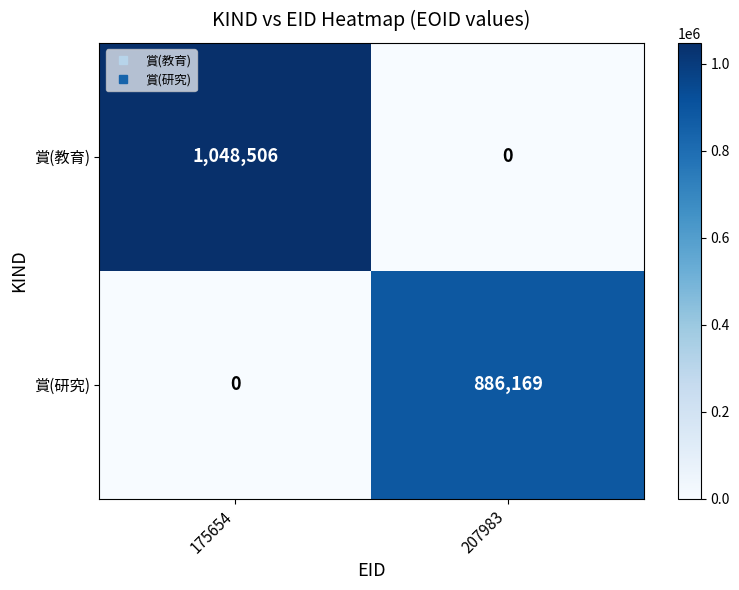

How many values in the 賞(研究) series are below 886169?

1